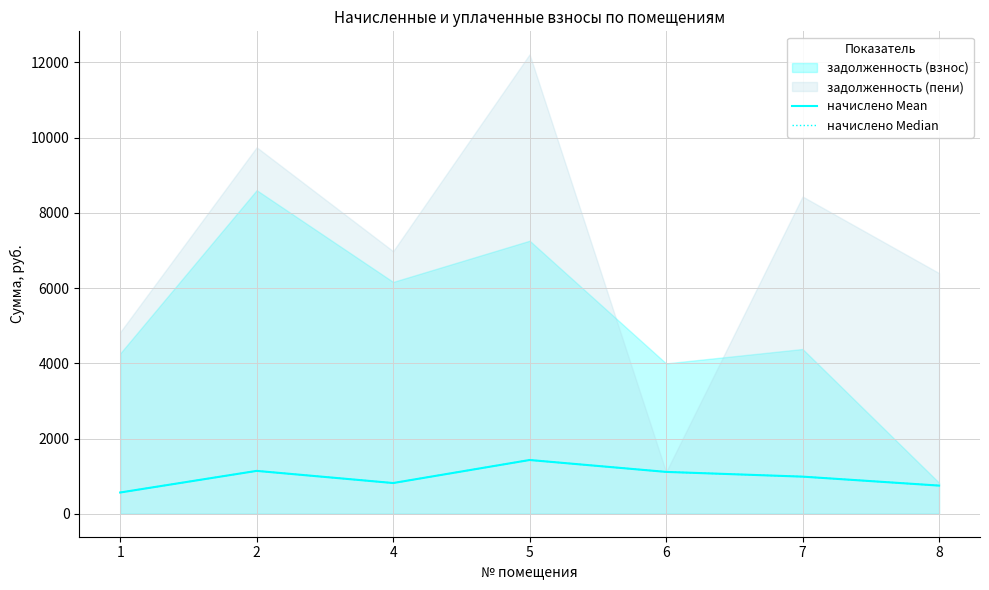

At which category does the chart reach its minimum across all series?

1